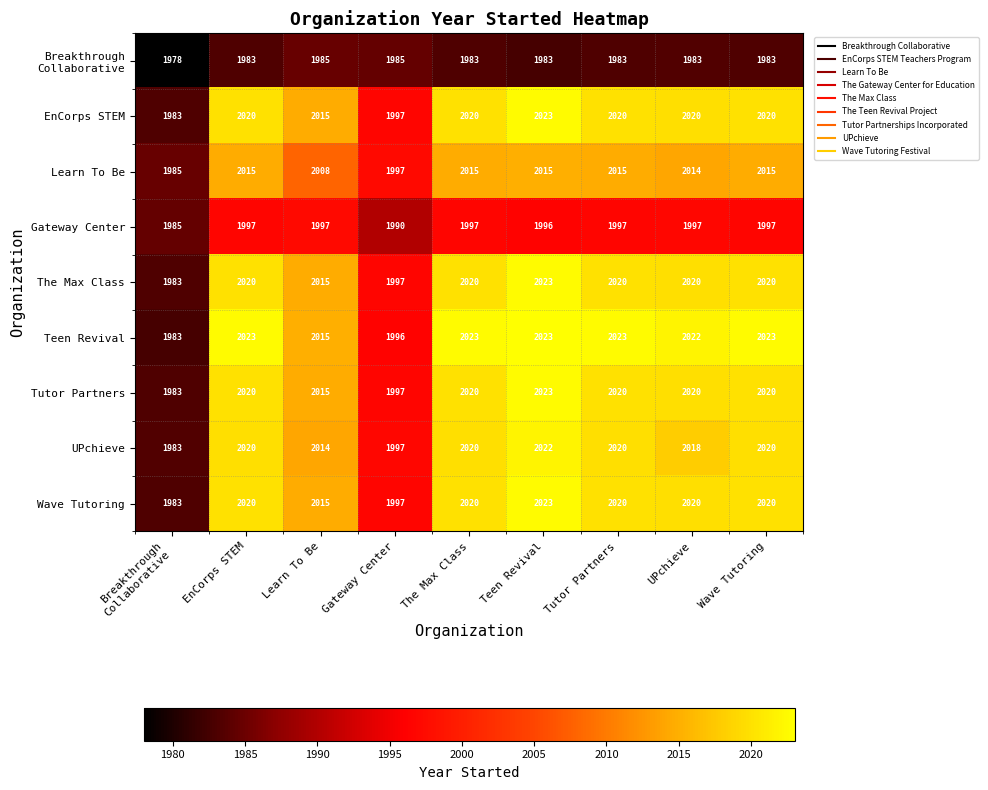

Between Gateway Center and The Max Class, which series saw the biggest shift?

Teen Revival